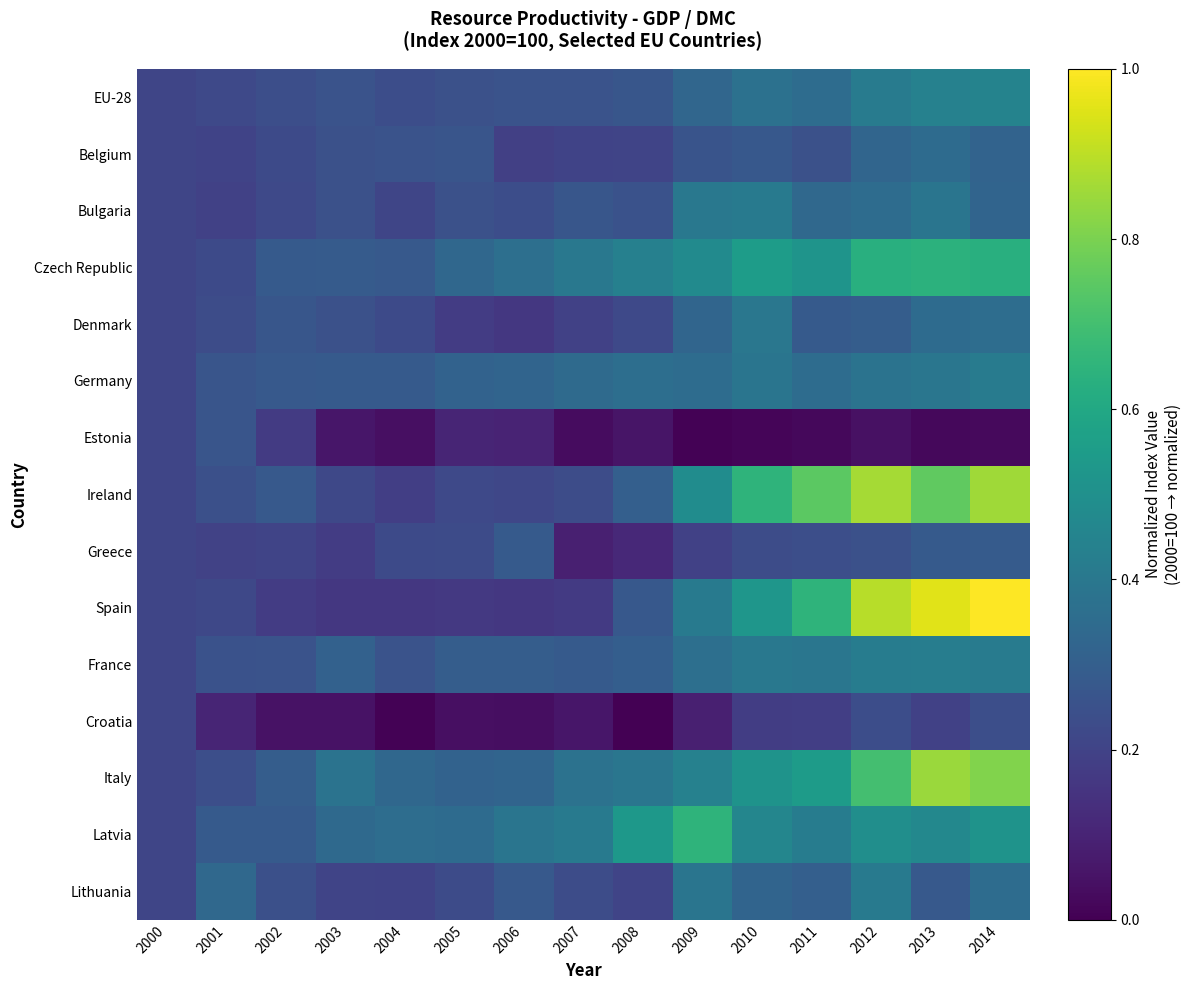

Reading left to right, extract all data points from this chart.

EU-28: 2000=0.2	2001=0.2	2002=0.2	2003=0.3	2004=0.2	2005=0.2	2006=0.3	2007=0.3	2008=0.3	2009=0.3	2010=0.4	2011=0.4	2012=0.4	2013=0.4	2014=0.4
Belgium: 2000=0.2	2001=0.2	2002=0.2	2003=0.2	2004=0.3	2005=0.3	2006=0.2	2007=0.2	2008=0.2	2009=0.3	2010=0.3	2011=0.2	2012=0.3	2013=0.3	2014=0.3
Bulgaria: 2000=0.2	2001=0.2	2002=0.2	2003=0.2	2004=0.2	2005=0.2	2006=0.2	2007=0.3	2008=0.3	2009=0.4	2010=0.4	2011=0.3	2012=0.4	2013=0.4	2014=0.3
Czech Republic: 2000=0.2	2001=0.2	2002=0.3	2003=0.3	2004=0.3	2005=0.3	2006=0.4	2007=0.4	2008=0.4	2009=0.5	2010=0.6	2011=0.5	2012=0.6	2013=0.6	2014=0.6
Denmark: 2000=0.2	2001=0.2	2002=0.3	2003=0.2	2004=0.2	2005=0.2	2006=0.2	2007=0.2	2008=0.2	2009=0.3	2010=0.4	2011=0.3	2012=0.3	2013=0.3	2014=0.4
Germany: 2000=0.2	2001=0.3	2002=0.3	2003=0.3	2004=0.3	2005=0.3	2006=0.3	2007=0.3	2008=0.4	2009=0.4	2010=0.4	2011=0.4	2012=0.4	2013=0.4	2014=0.4
Estonia: 2000=0.2	2001=0.3	2002=0.2	2003=0.1	2004=0.0	2005=0.1	2006=0.1	2007=0.0	2008=0.1	2009=0.0	2010=0.0	2011=0.0	2012=0.0	2013=0.0	2014=0.0
Ireland: 2000=0.2	2001=0.2	2002=0.3	2003=0.2	2004=0.2	2005=0.2	2006=0.2	2007=0.2	2008=0.3	2009=0.5	2010=0.6	2011=0.7	2012=0.9	2013=0.8	2014=0.9
Greece: 2000=0.2	2001=0.2	2002=0.2	2003=0.2	2004=0.2	2005=0.2	2006=0.3	2007=0.1	2008=0.1	2009=0.2	2010=0.2	2011=0.2	2012=0.2	2013=0.3	2014=0.3
Spain: 2000=0.2	2001=0.2	2002=0.2	2003=0.2	2004=0.2	2005=0.2	2006=0.2	2007=0.2	2008=0.3	2009=0.4	2010=0.5	2011=0.7	2012=0.9	2013=1.0	2014=1.0
France: 2000=0.2	2001=0.3	2002=0.3	2003=0.3	2004=0.3	2005=0.3	2006=0.3	2007=0.3	2008=0.3	2009=0.4	2010=0.4	2011=0.4	2012=0.4	2013=0.4	2014=0.4
Croatia: 2000=0.2	2001=0.1	2002=0.1	2003=0.0	2004=0.0	2005=0.0	2006=0.0	2007=0.1	2008=0.0	2009=0.1	2010=0.2	2011=0.2	2012=0.2	2013=0.2	2014=0.2
Italy: 2000=0.2	2001=0.2	2002=0.3	2003=0.4	2004=0.3	2005=0.3	2006=0.3	2007=0.4	2008=0.4	2009=0.4	2010=0.5	2011=0.5	2012=0.7	2013=0.9	2014=0.8
Latvia: 2000=0.2	2001=0.3	2002=0.3	2003=0.3	2004=0.4	2005=0.4	2006=0.4	2007=0.4	2008=0.5	2009=0.6	2010=0.5	2011=0.4	2012=0.5	2013=0.5	2014=0.5
Lithuania: 2000=0.2	2001=0.3	2002=0.2	2003=0.2	2004=0.2	2005=0.2	2006=0.3	2007=0.2	2008=0.2	2009=0.4	2010=0.3	2011=0.3	2012=0.4	2013=0.3	2014=0.4